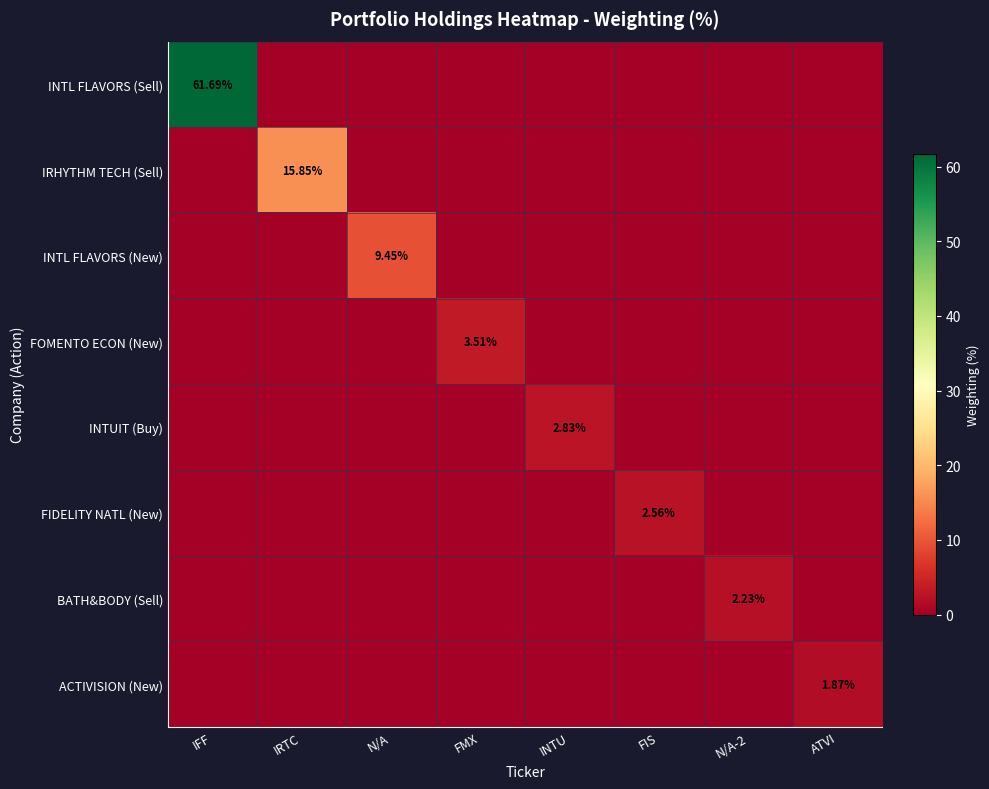

At FMX, list the series in order from smallest to largest.

INTL FLAVORS (Sell), IRHYTHM TECH (Sell), INTL FLAVORS (New), INTUIT (Buy), FIDELITY NATL (New), BATH&BODY (Sell), ACTIVISION (New), FOMENTO ECON (New)